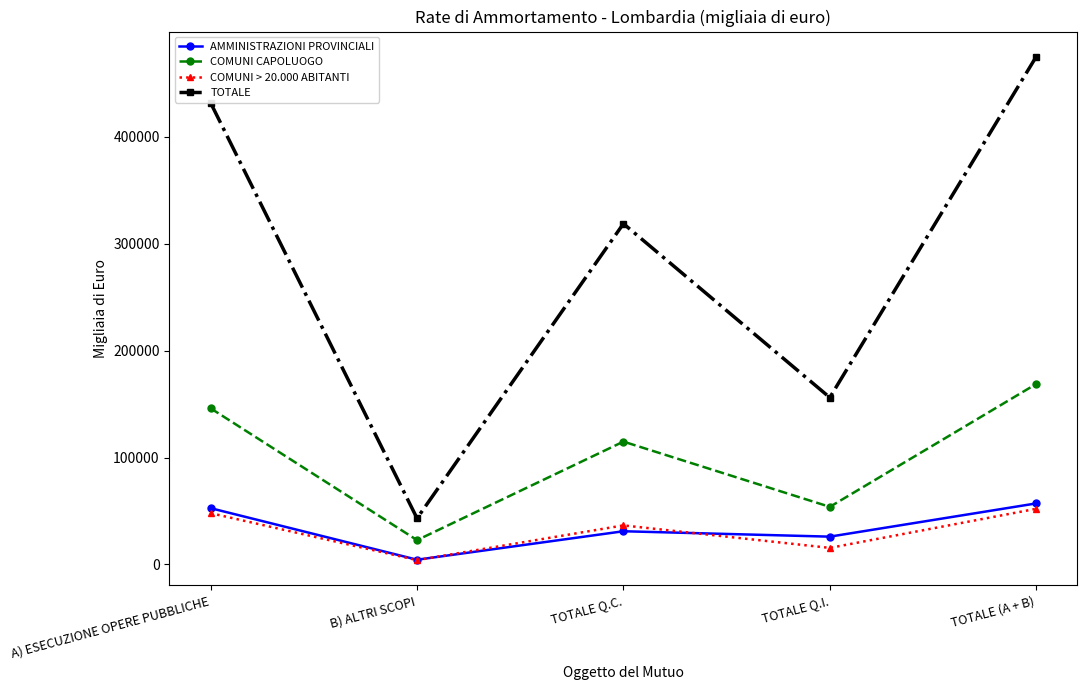

How many times do COMUNI > 20.000 ABITANTI and AMMINISTRAZIONI PROVINCIALI cross each other?

2